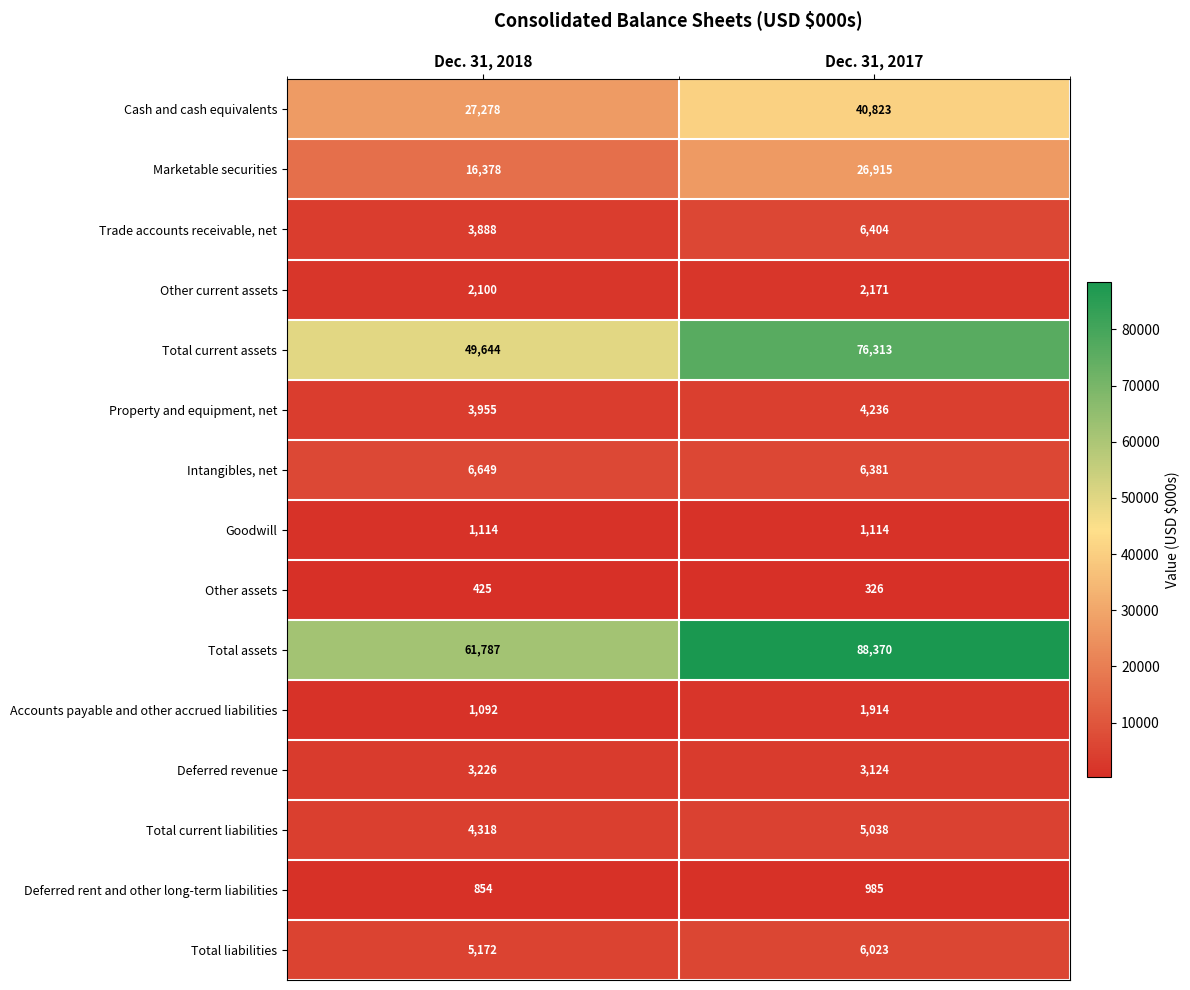

What is the sum of the Cash and cash equivalents values at Dec. 31, 2018 and Dec. 31, 2017?

68101